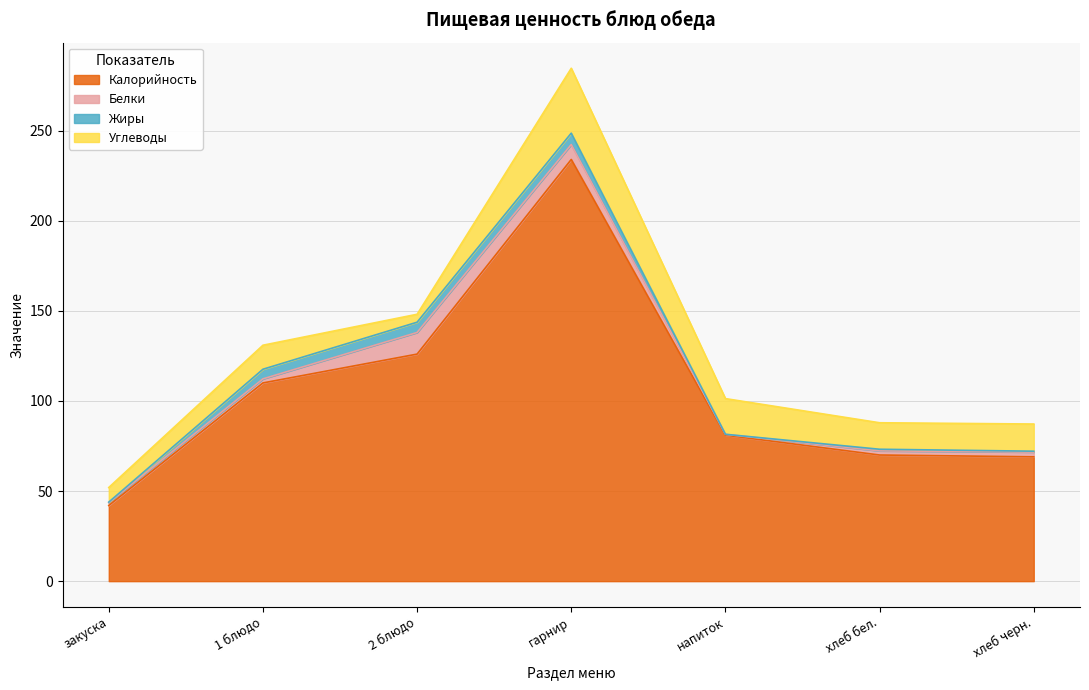

What is the spread (max minus min) of values at напиток?

81.0